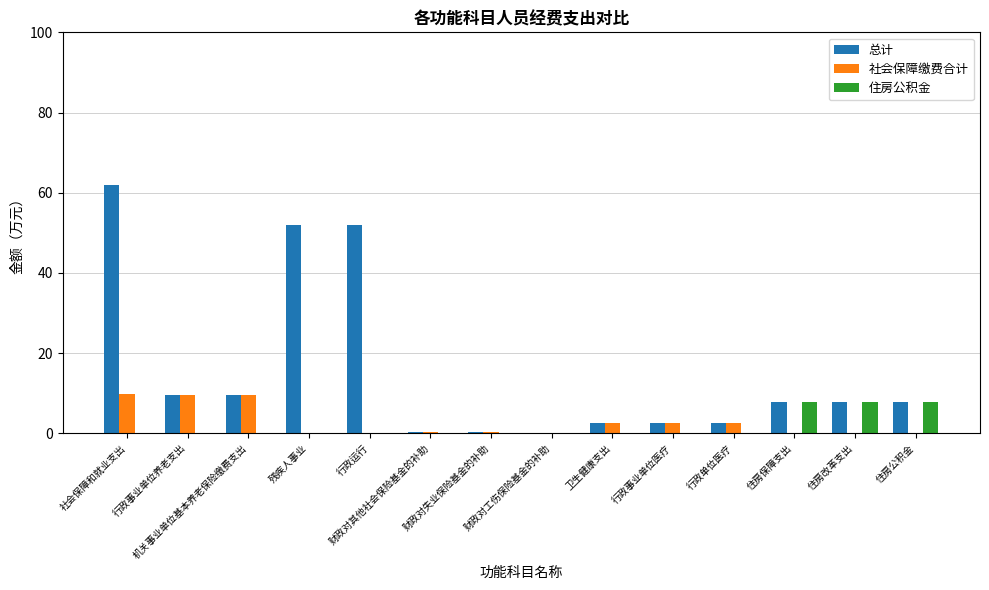

What is the total value across all series at 残疾人事业?

52.0